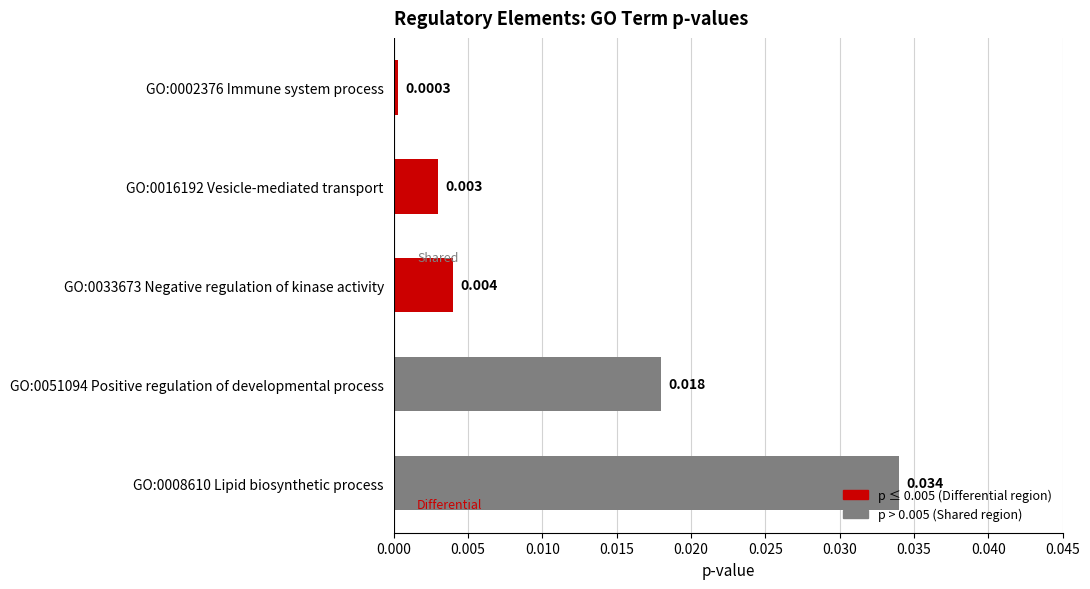

Are the bars horizontal?

Yes